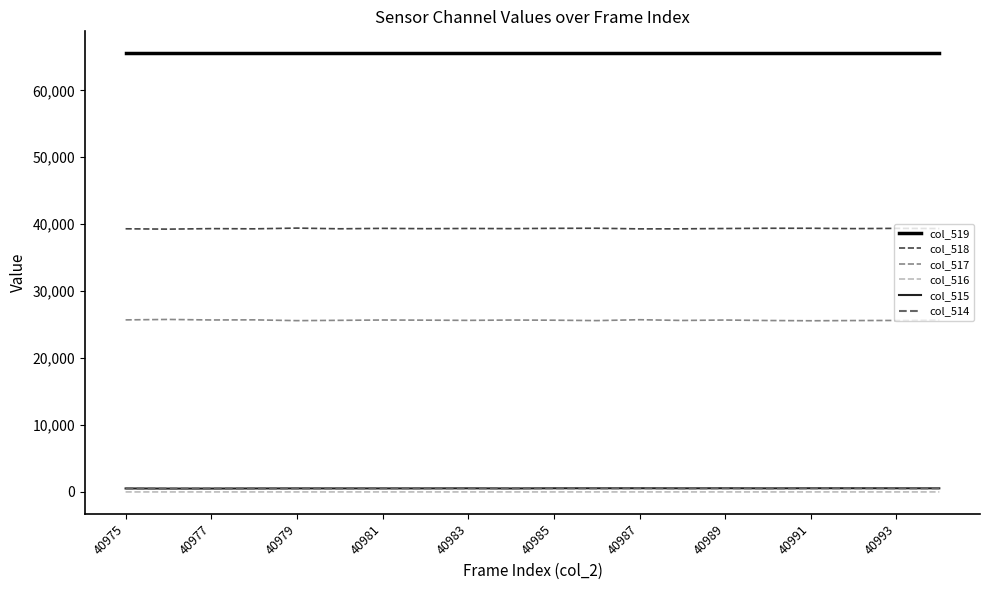

True or false: col_515 and col_518 cross at least once.

False